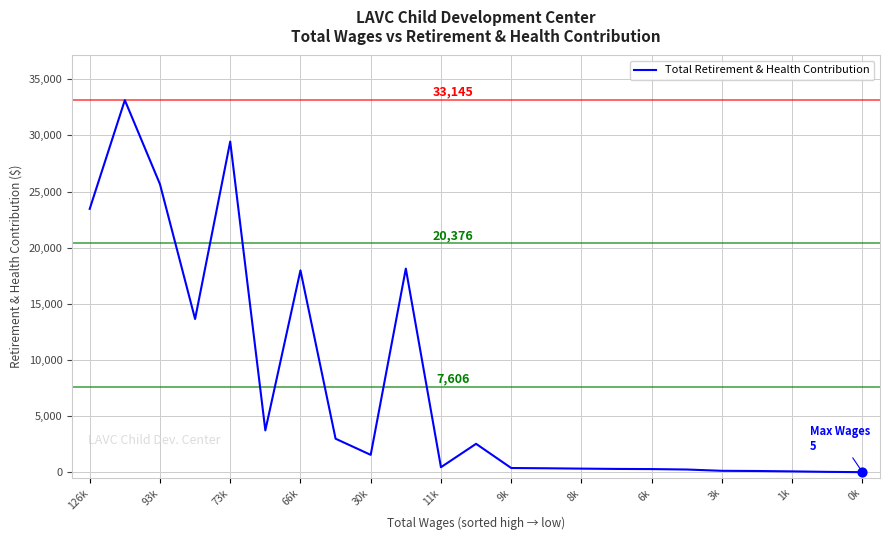

What is the greatest value displayed?

33145